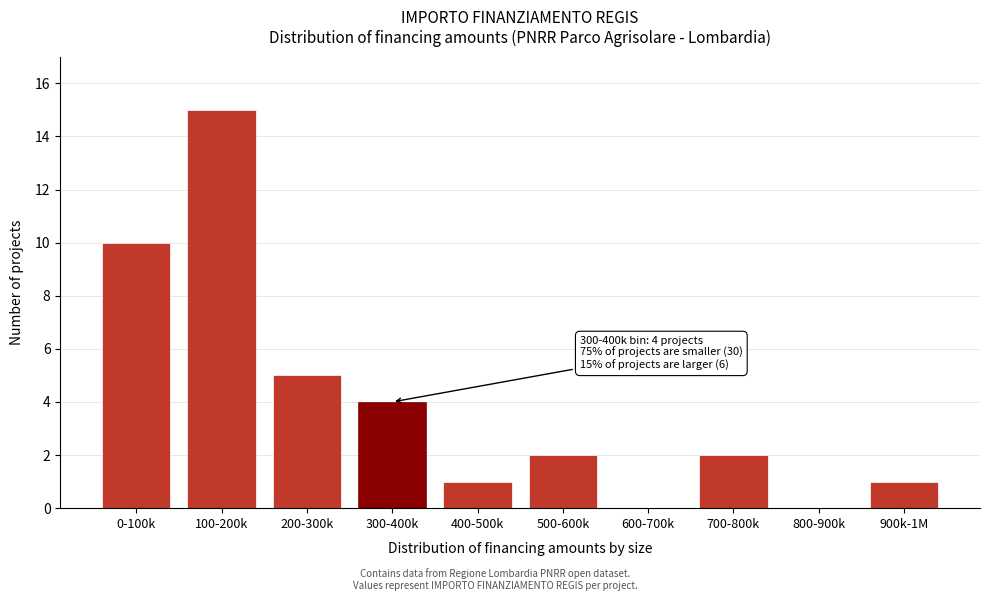

Reading left to right, extract all data points from this chart.

0-100k=10	100-200k=15	200-300k=5	300-400k=4	400-500k=1	500-600k=2	600-700k=0	700-800k=2	800-900k=0	900k-1M=1